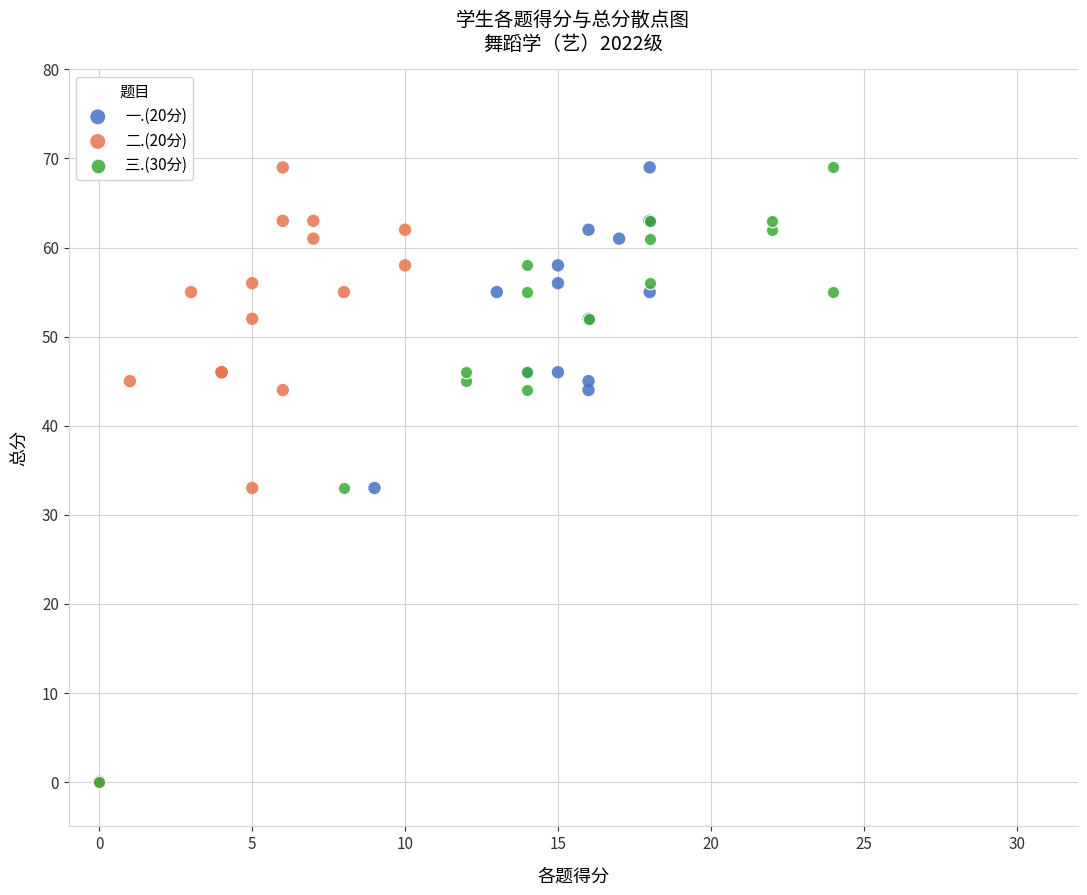

What are all the series names shown in the legend?

一.(20分), 二.(20分), 三.(30分)